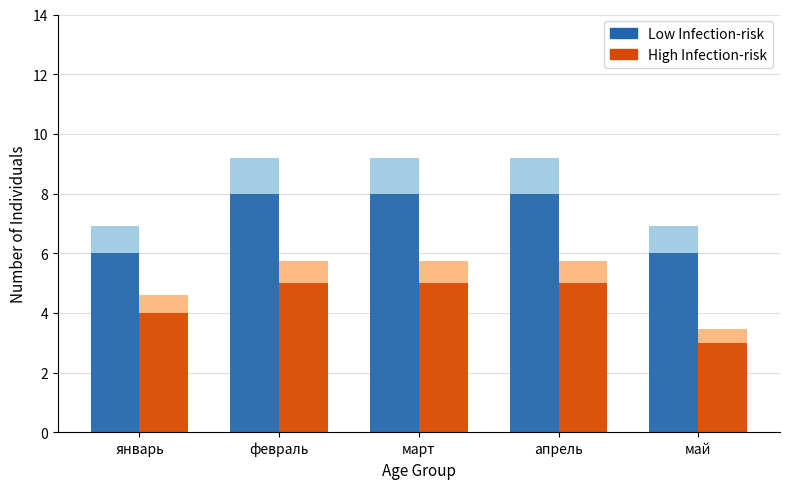

Which series has the largest total across all categories?

Low Infection-risk